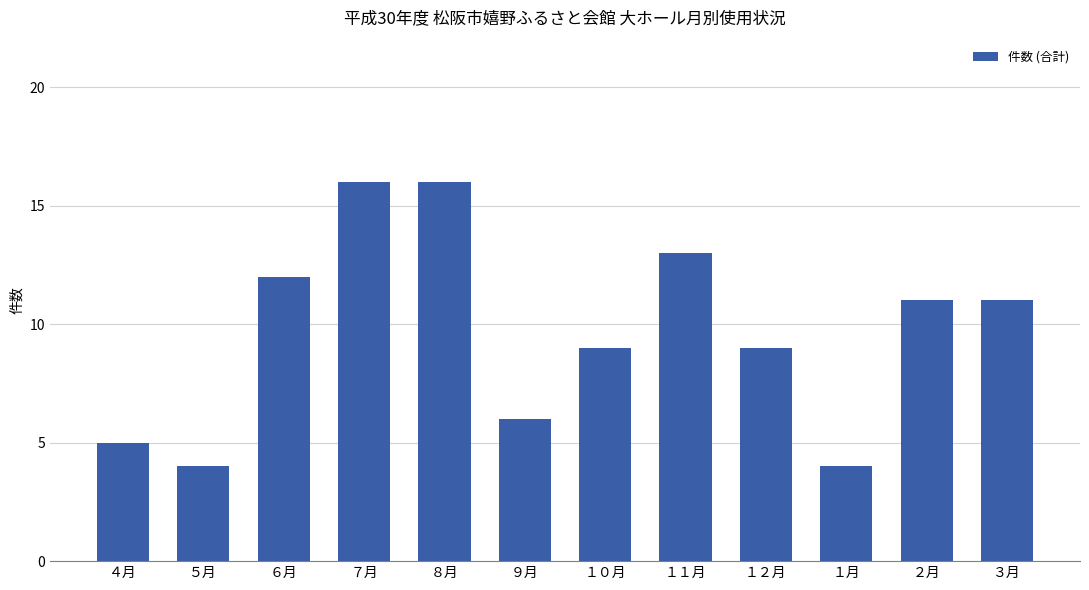

What is the label of the 6th bar from the left?

９月